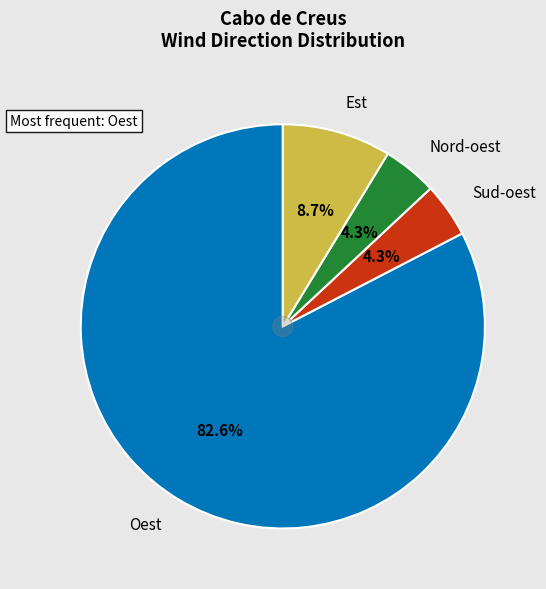

Is there any slice that represents more than half of the pie?

Yes